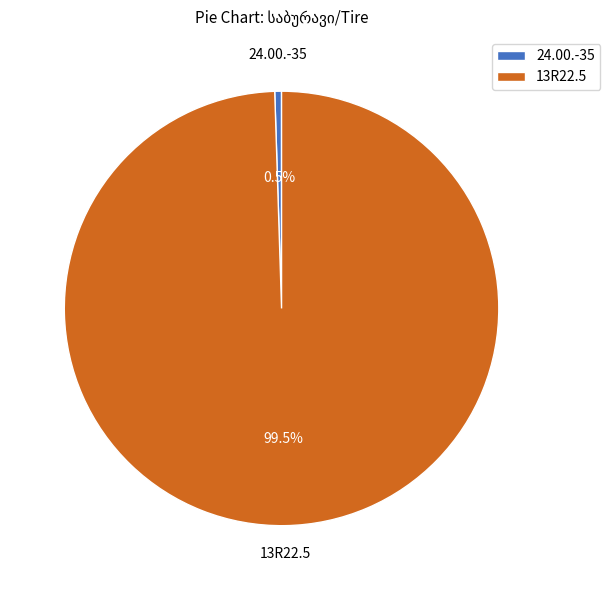

To the nearest percent, what is the average slice percentage?

50%